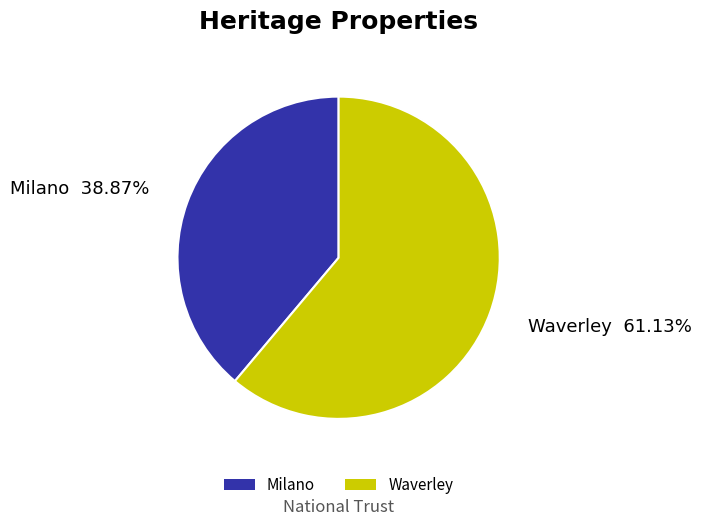

True or false: Waverley accounts for 61% of the total.

True